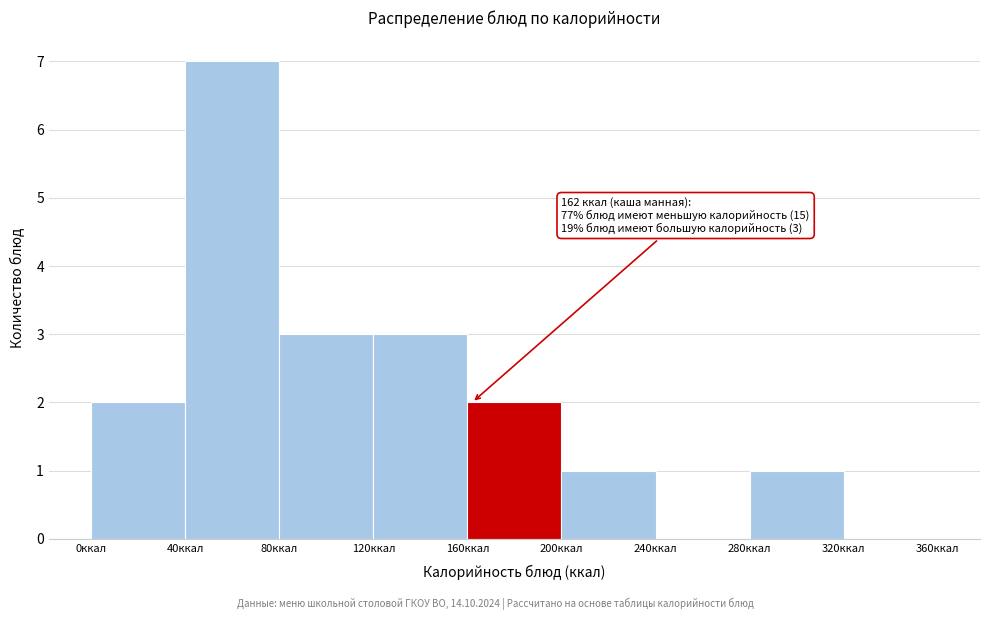

Which range on the x-axis has the tallest bar?

40 to 80